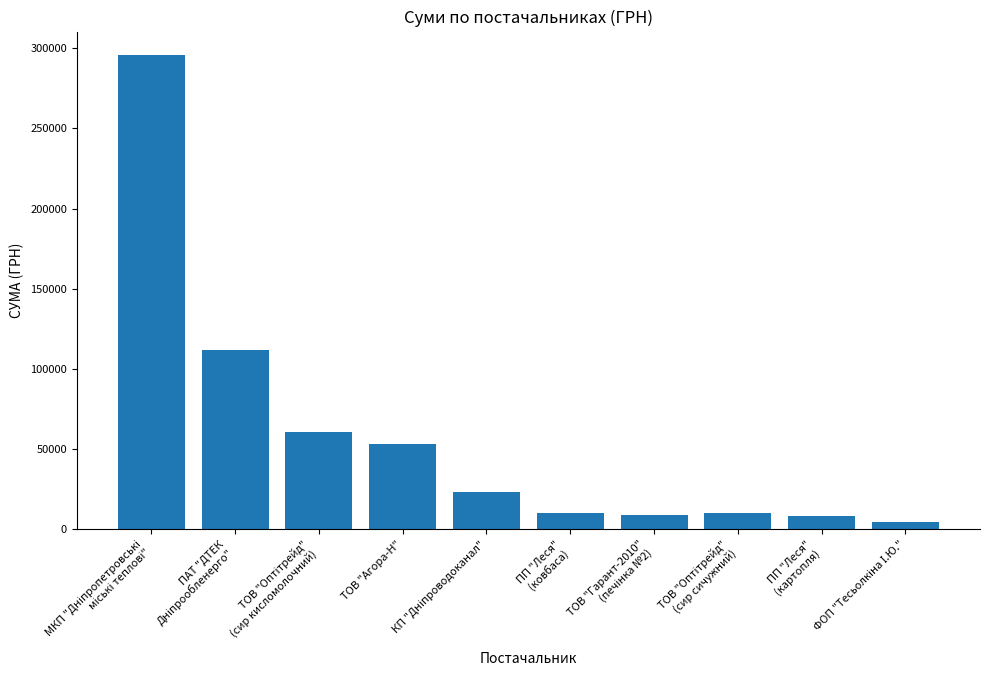

What is the greatest value displayed?

295638.6